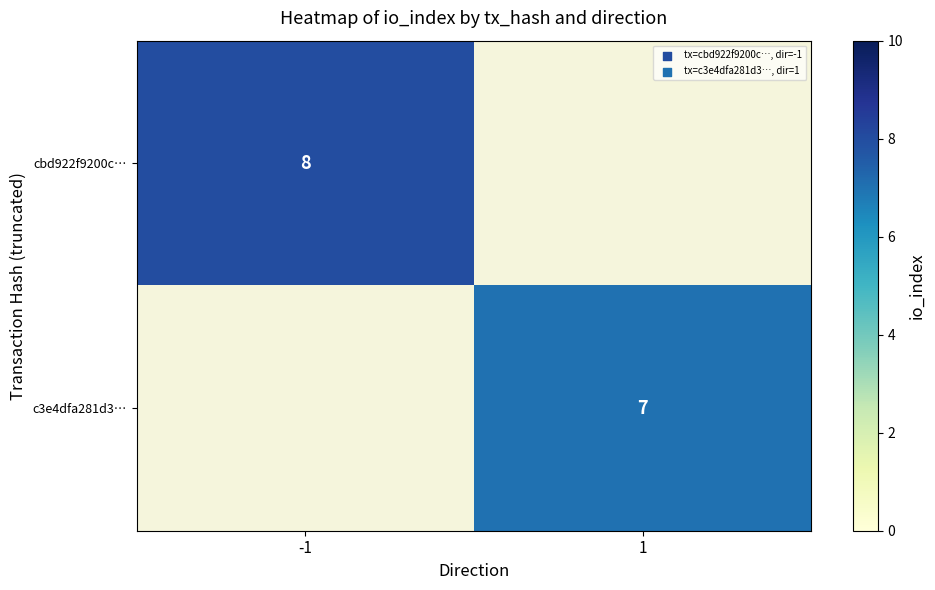

True or false: cbd922f9200c… has a value of 8 at -1.

True